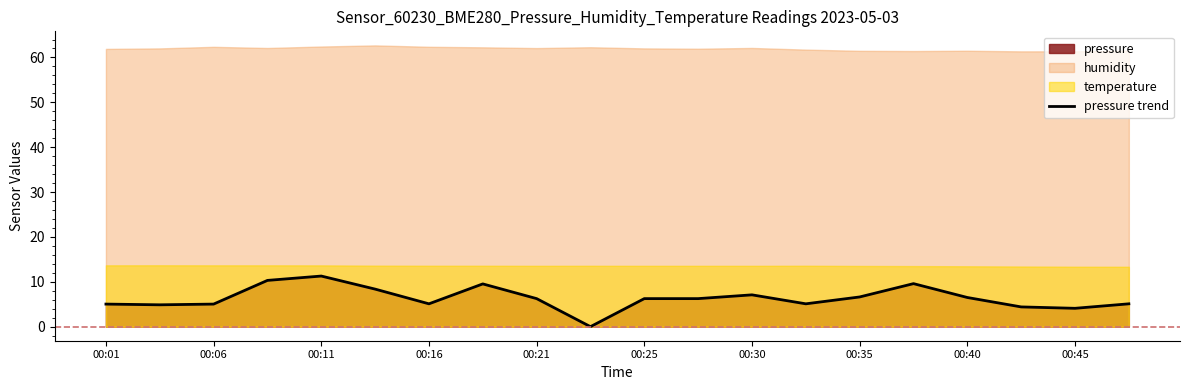

The pressure trend series shows 3.9 at 00:21. True or false?

False